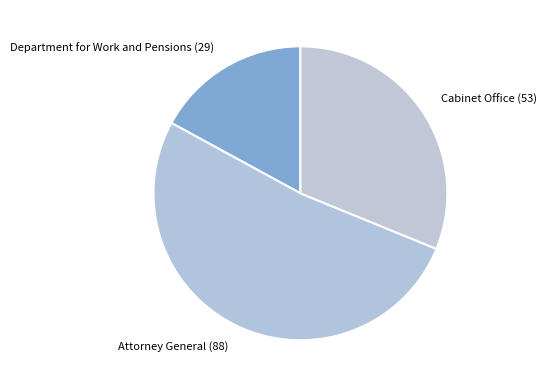

What is the largest slice in the pie chart?

Attorney General